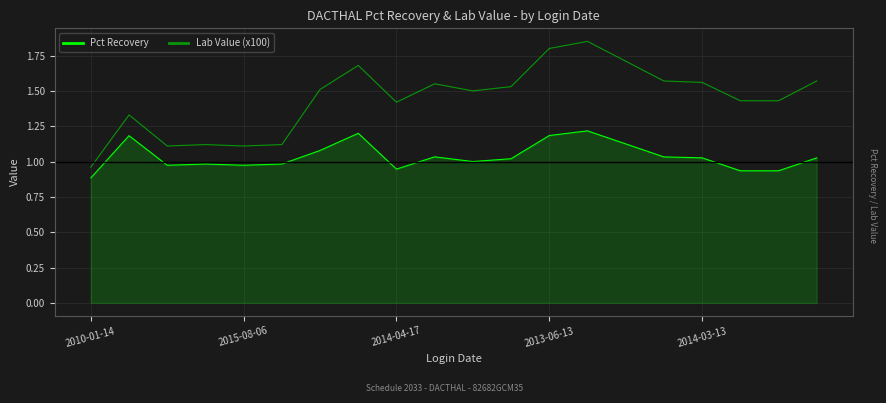

Which series has the largest total across all categories?

Lab Value (x100)